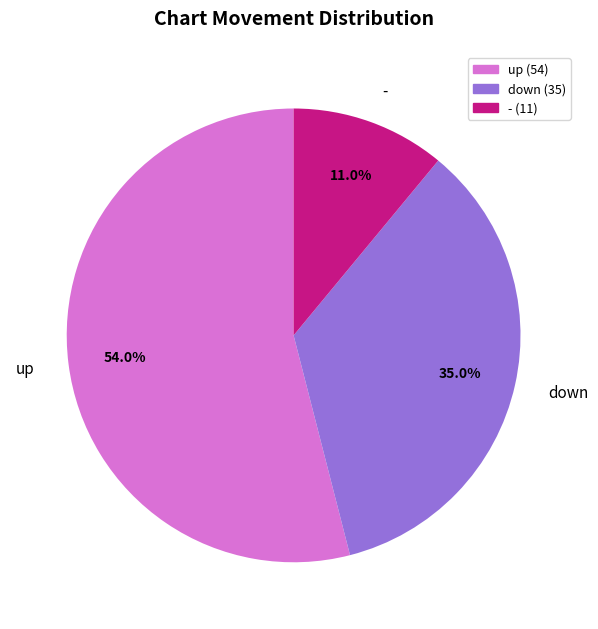

Which category has the biggest portion of the pie?

up